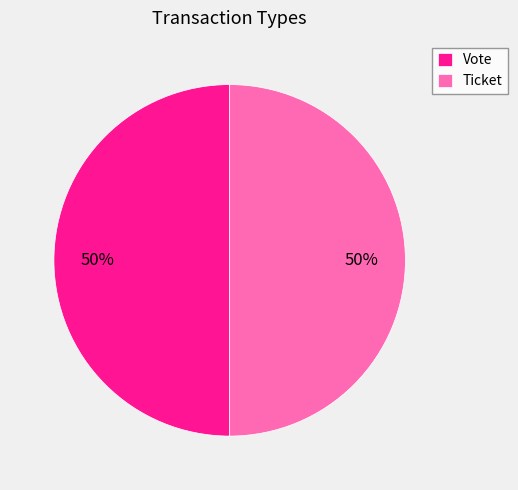

To the nearest percent, what is the difference between the Vote and Ticket slice percentages?

0%